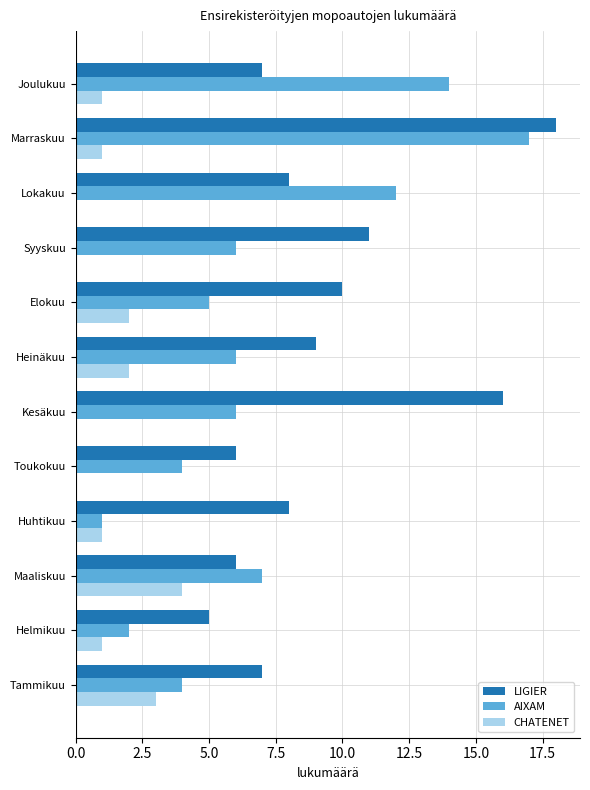

At which label is AIXAM closest to 9?

Maaliskuu